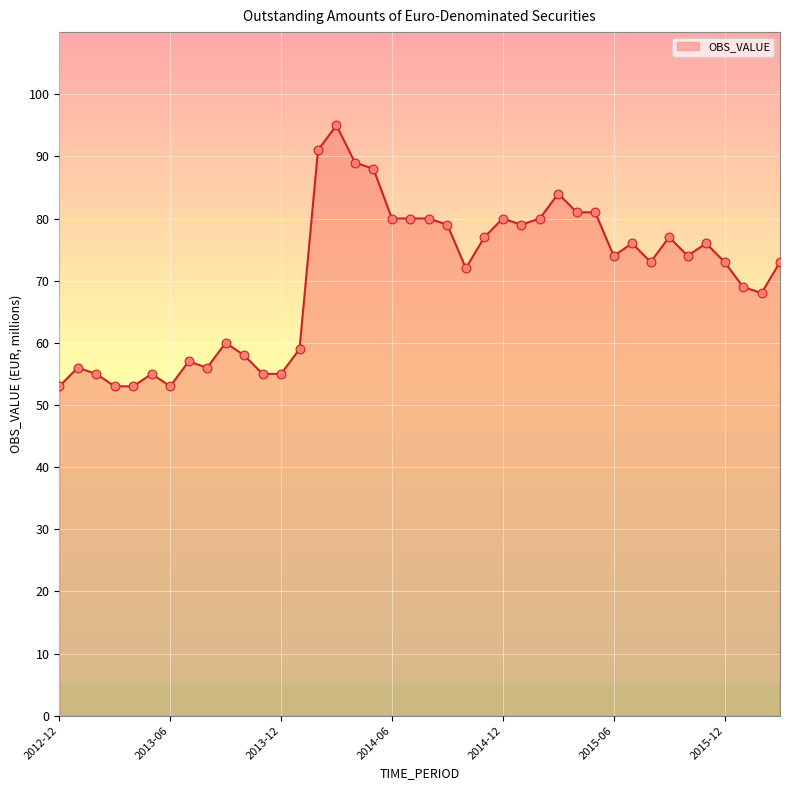

What is the greatest value displayed?

95